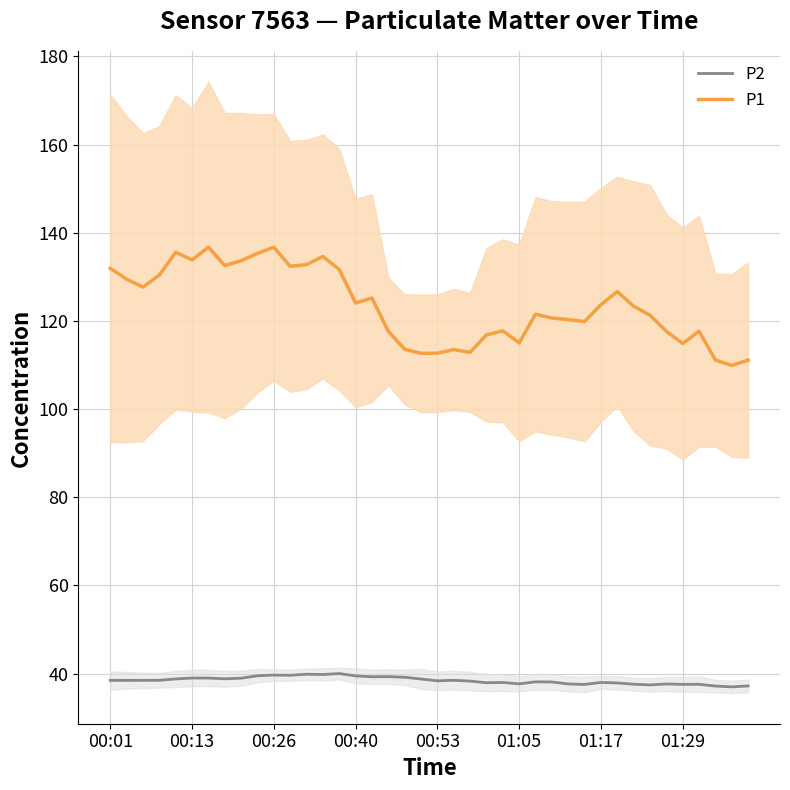

True or false: P1 has more than 0 interior local peaks.

True